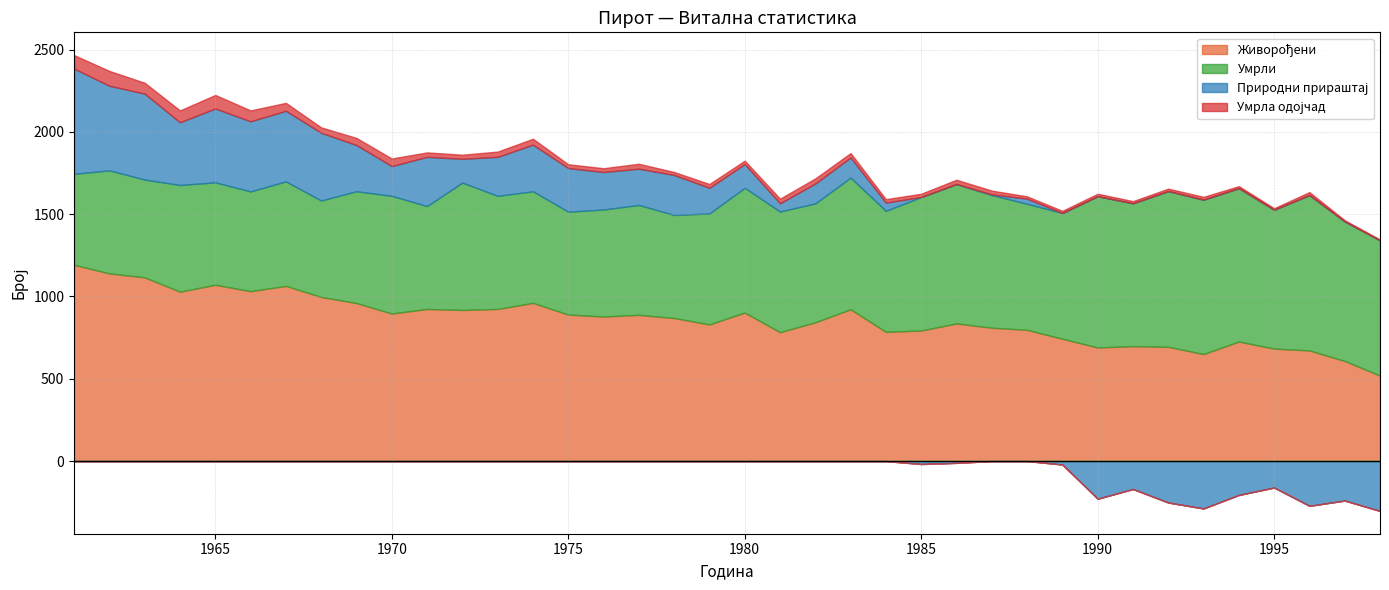

How many lines are shown in the chart?

4